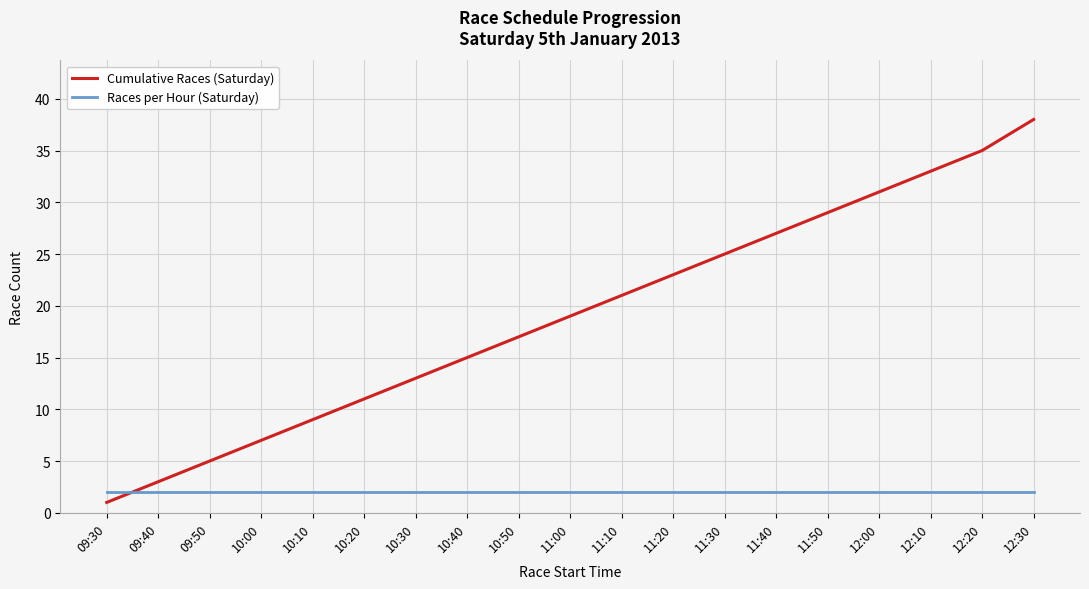

Rank the series by their maximum value, from highest to lowest.

Cumulative Races (Saturday), Races per Hour (Saturday)